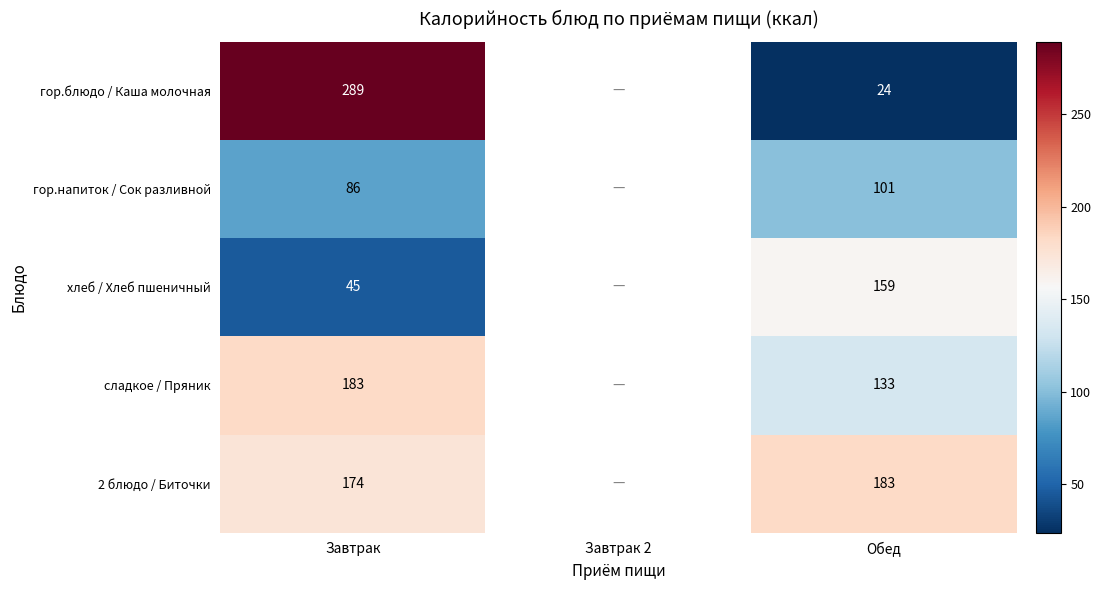

Rank the series at Завтрак from lowest to highest value.

хлеб / Хлеб пшеничный, гор.напиток / Сок разливной, 2 блюдо / Биточки, сладкое / Пряник, гор.блюдо / Каша молочная